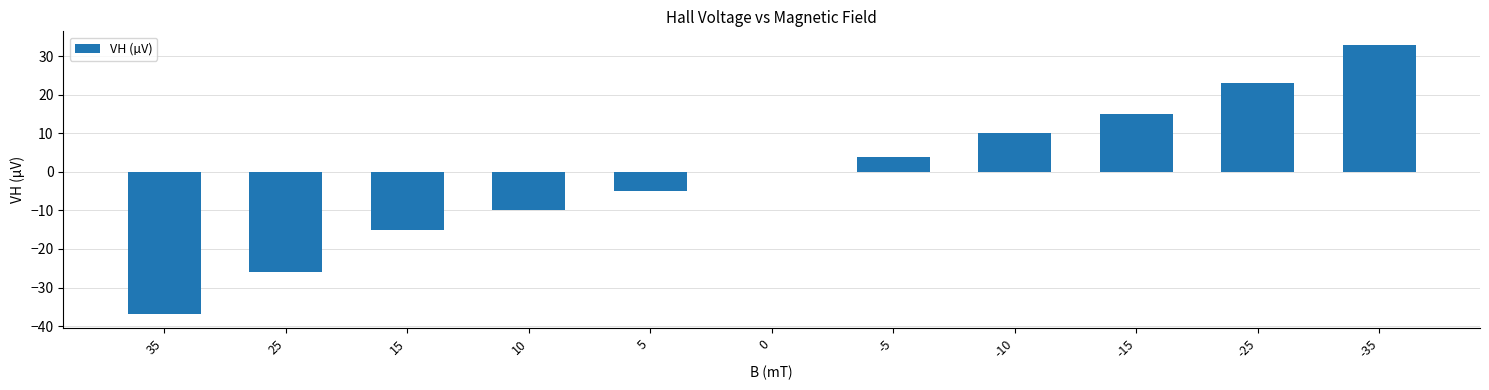

The chart shows a value of 5 at -10. True or false?

False